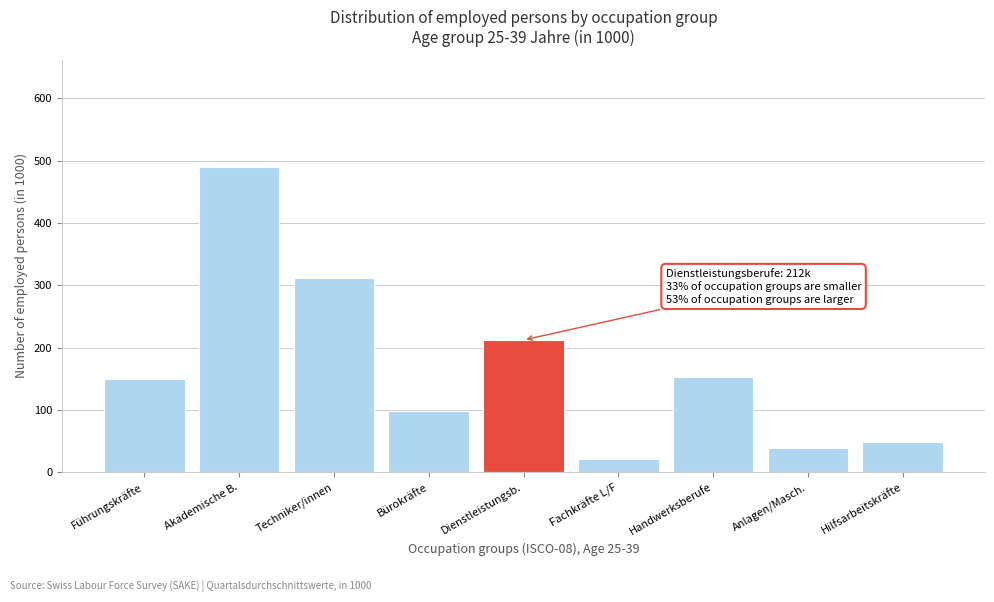

Reading left to right, list all the values displayed in this chart.

Führungskräfte=149.2	Akademische B.=490.4	Techniker/innen=312.4	Bürokräfte=98.4	Dienstleistungsb.=212.3	Fachkräfte L/F=21.0	Handwerksberufe=152.9	Anlagen/Masch.=38.5	Hilfsarbeitskräfte=49.3